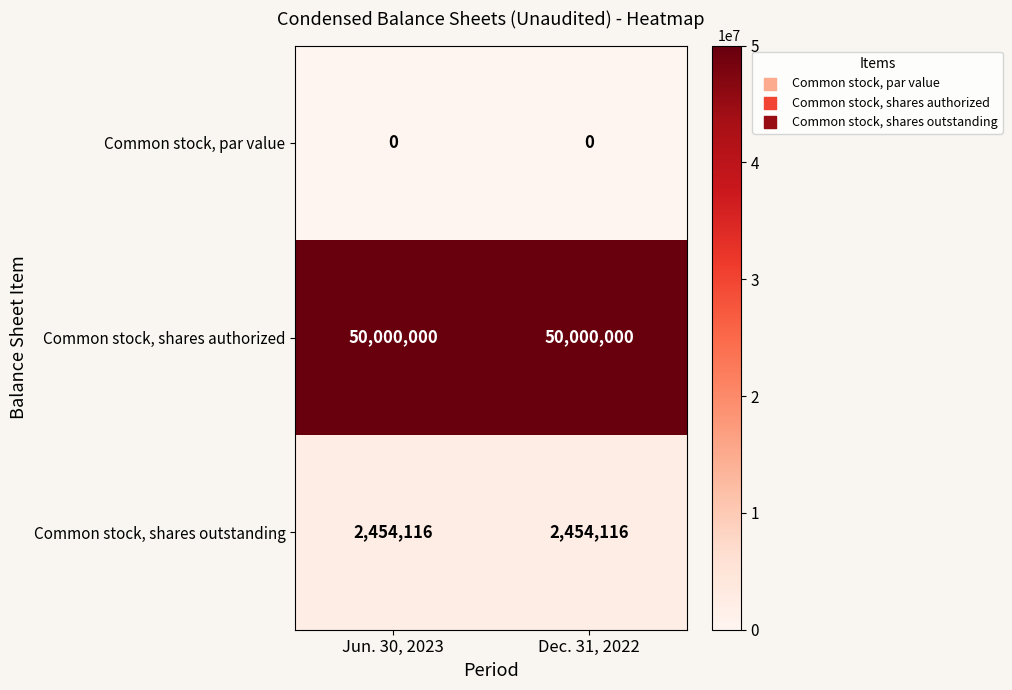

Rank the series at Dec. 31, 2022 from highest to lowest value.

Common stock, shares authorized, Common stock, shares outstanding, Common stock, par value